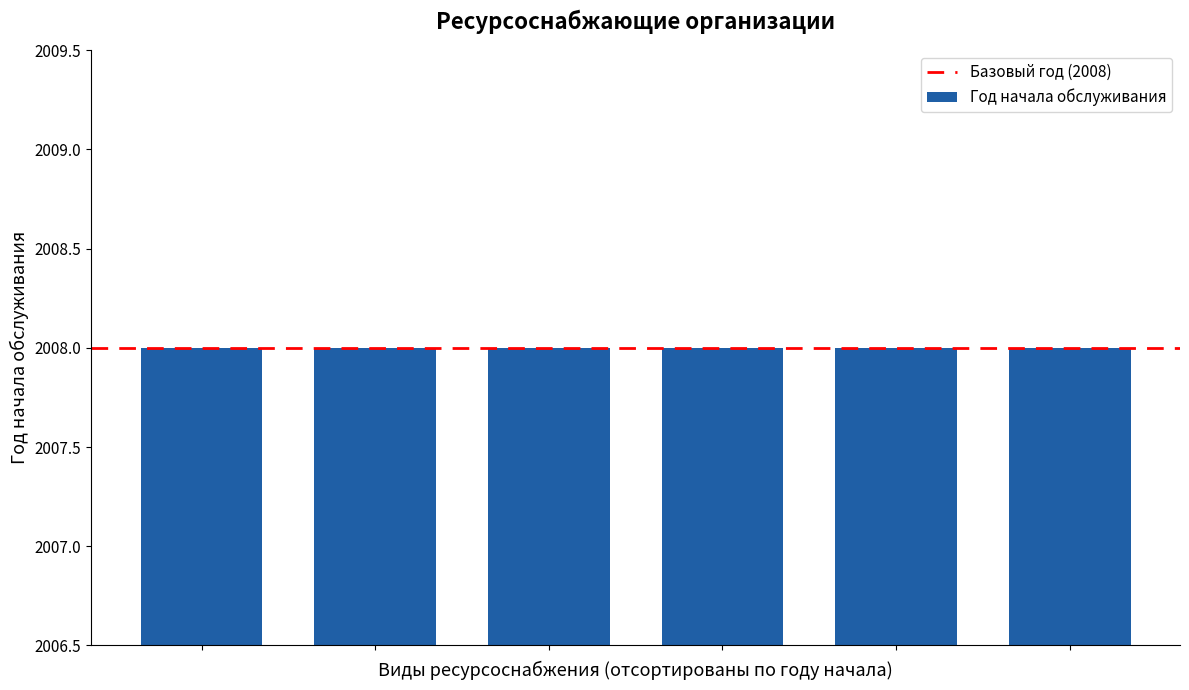

Read the Дата начала обслуживания value at 0.

2008